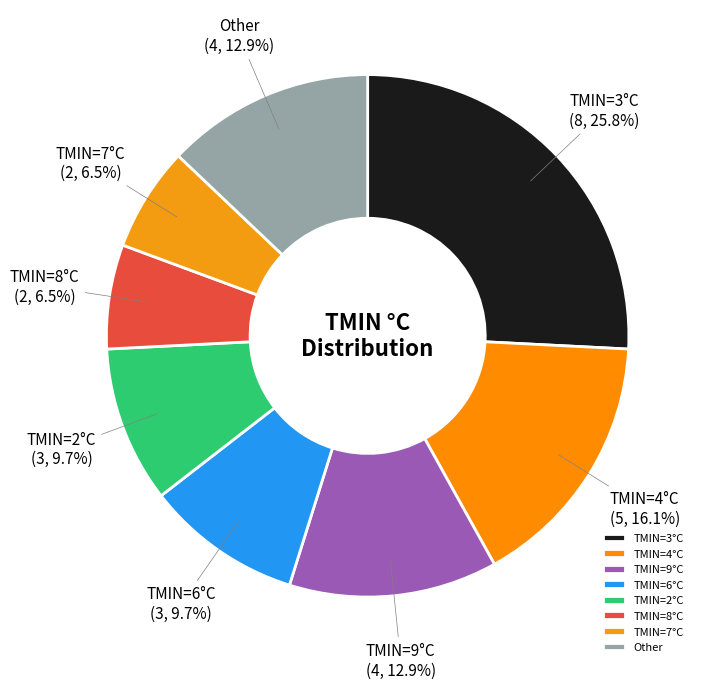

How many slices are in this pie chart?

8